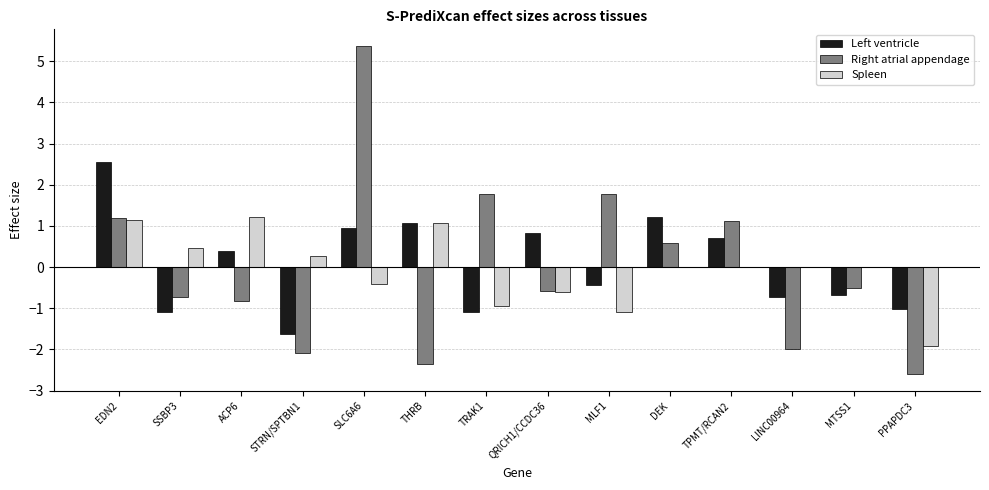

What is the approximate value of Right atrial appendage at DEK?

0.6